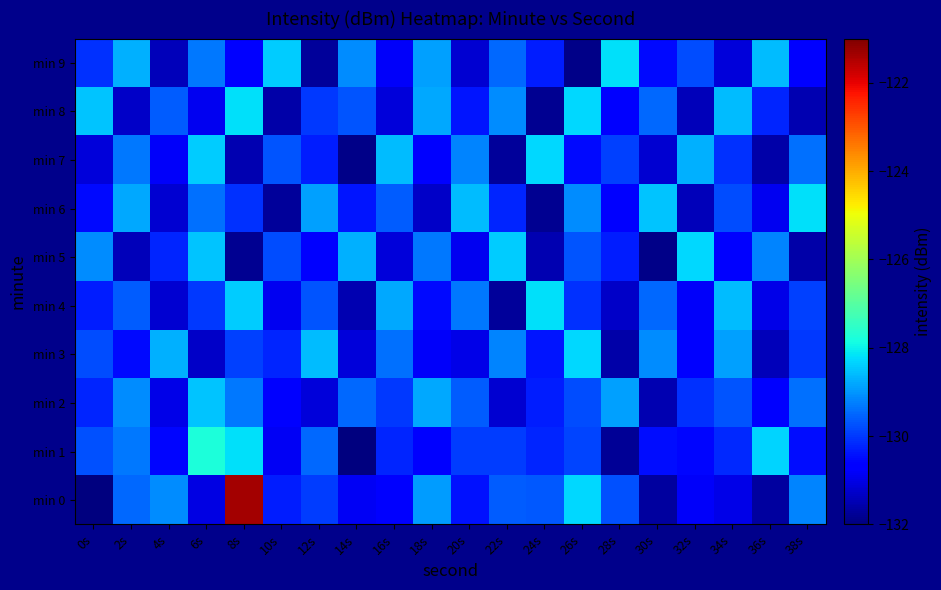

Between 18s and 32s, which is larger?

18s